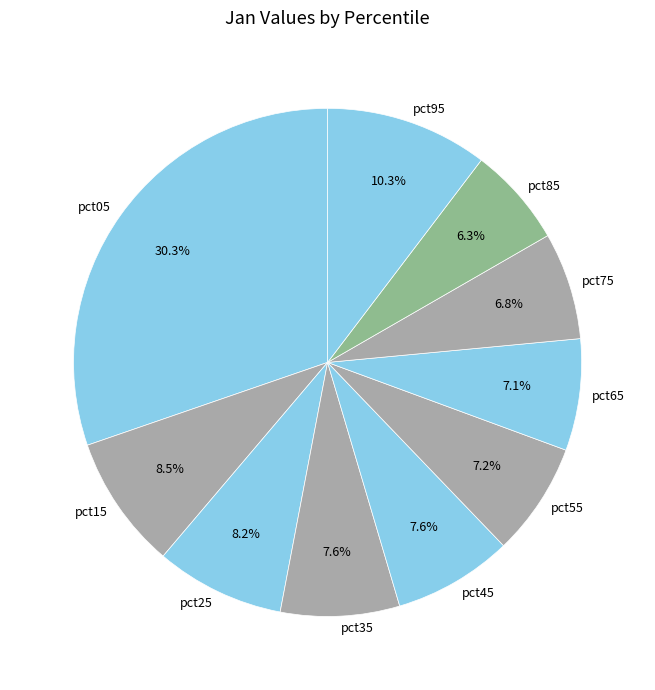

To the nearest percent, what is the difference between the largest and smallest slice percentages?

24%